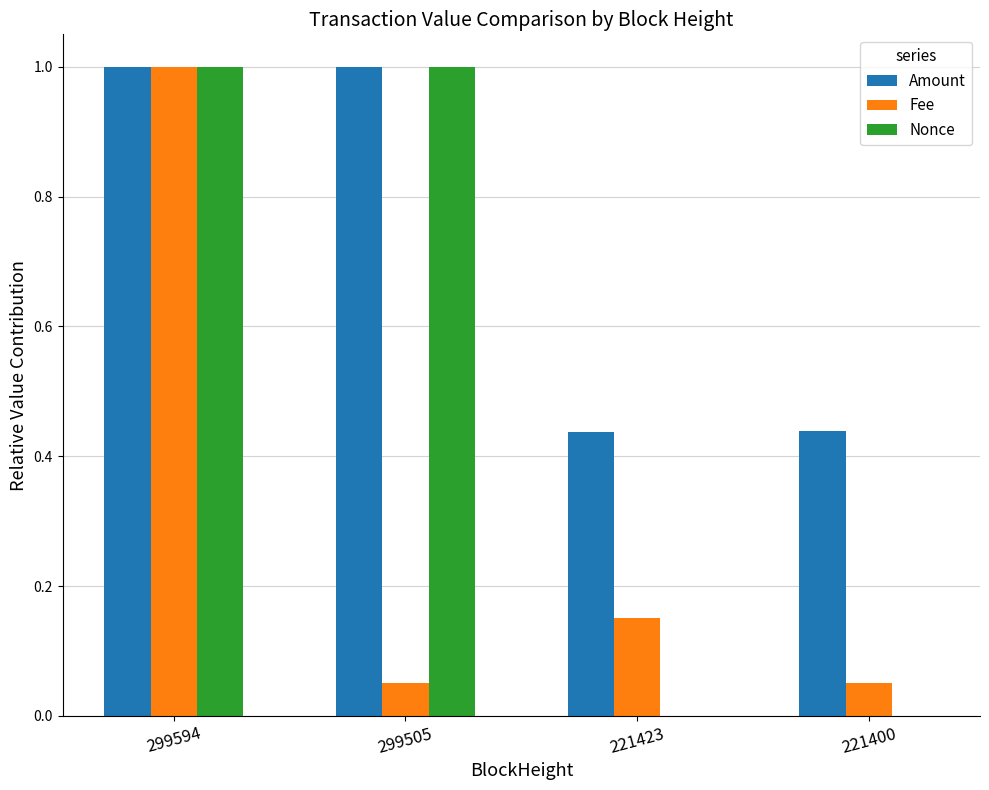

Between 299505 and 221400, which series saw the biggest shift?

Nonce